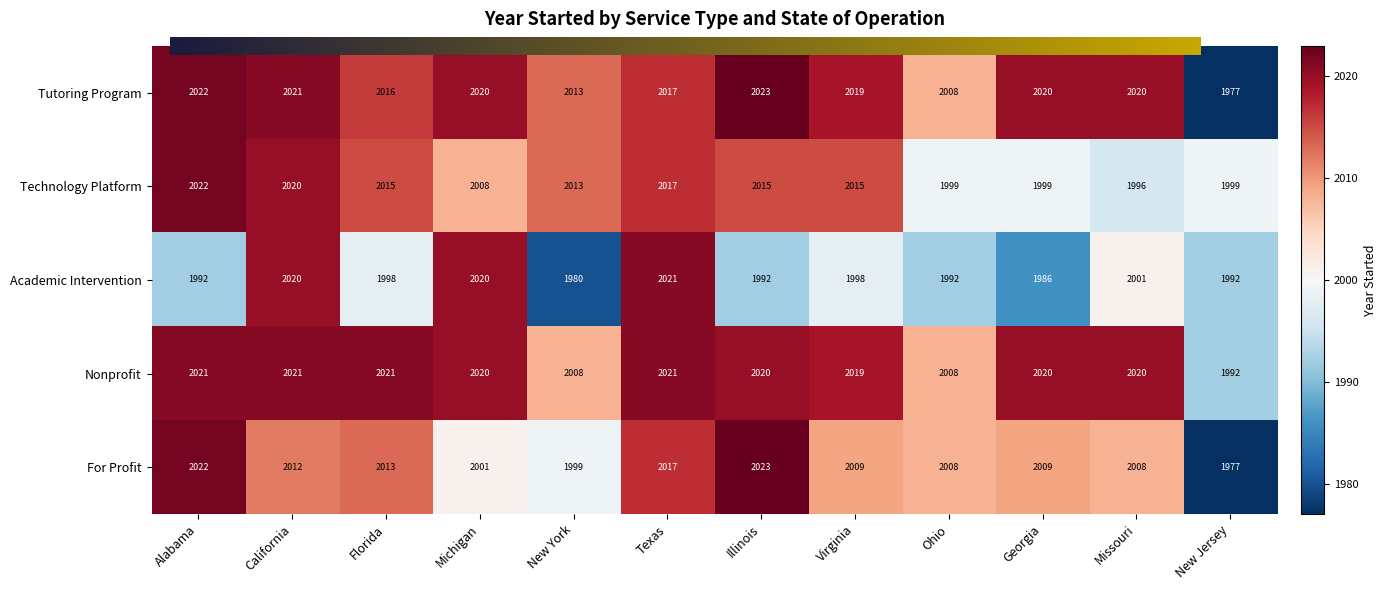

What is the total value across all series at Florida?

10063